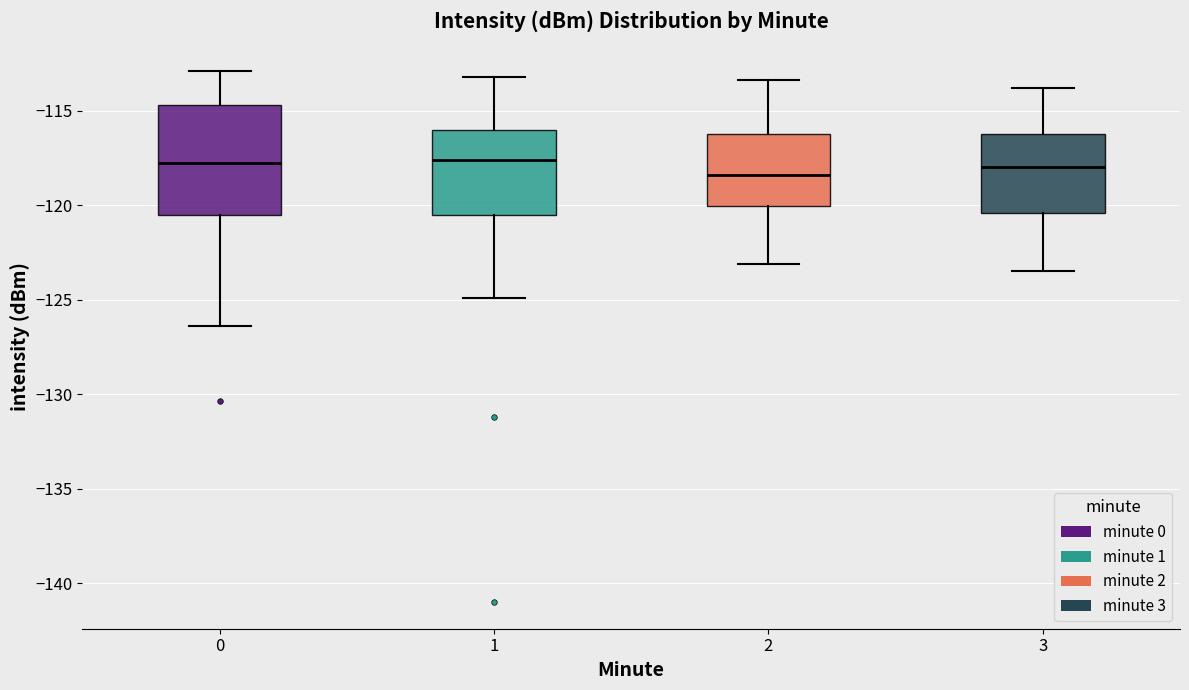

Reading left to right, transcribe this box plot: for each box, give where its median line is, the range the box spans, and where its two whiskers end, as read against the y-axis. The values are not printed on the chart, so give them approximately, as read against the axis.

0: median -118.0, box -120.5 to -114.5, whiskers -126.5 to -113.0
1: median -117.5, box -120.5 to -116.0, whiskers -125.0 to -113.0
2: median -118.5, box -120.0 to -116.0, whiskers -123.0 to -113.5
3: median -118.0, box -120.5 to -116.0, whiskers -123.5 to -114.0